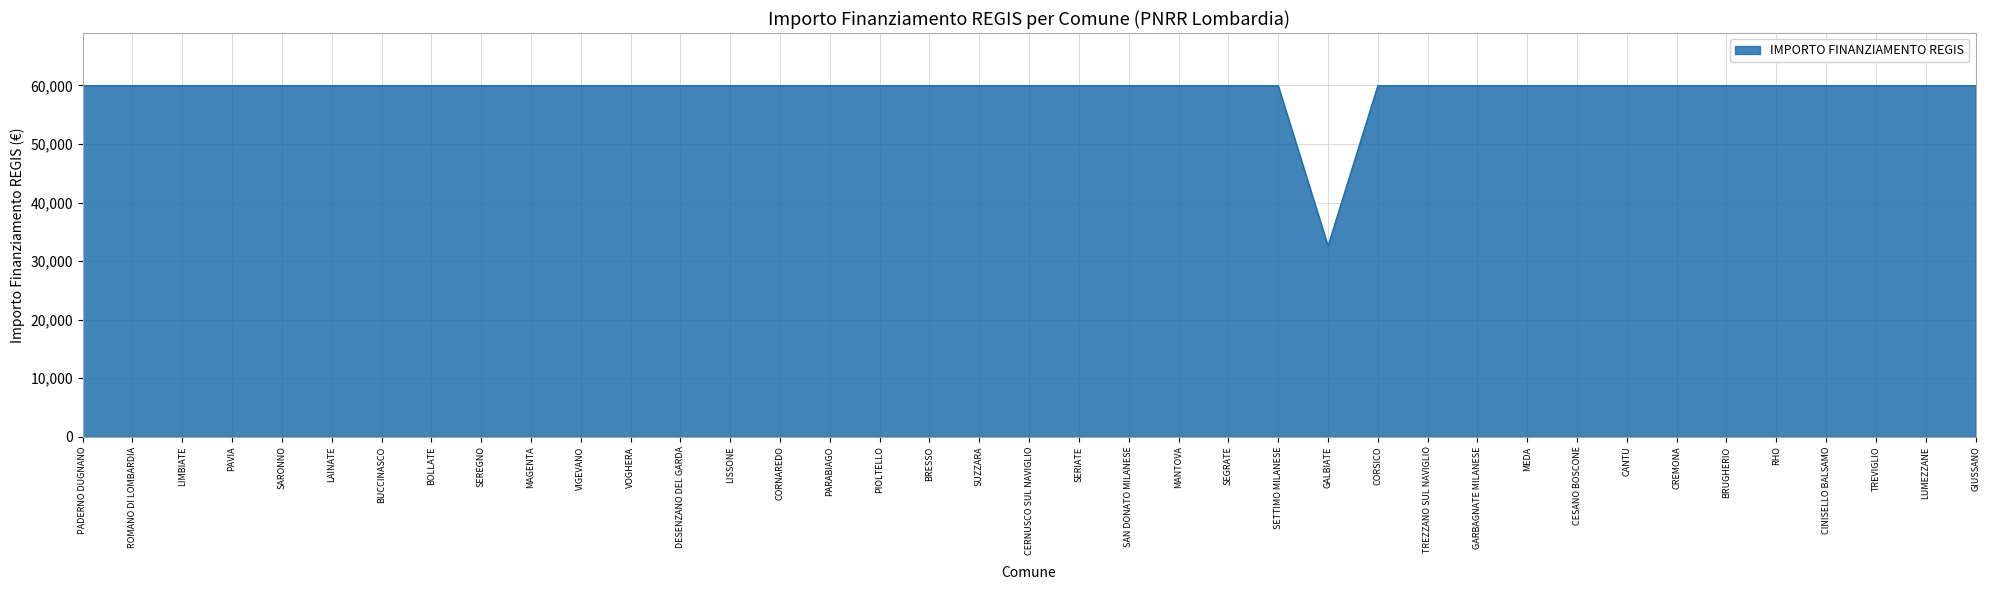

The chart shows a value of 59966 at VOGHERA. True or false?

True